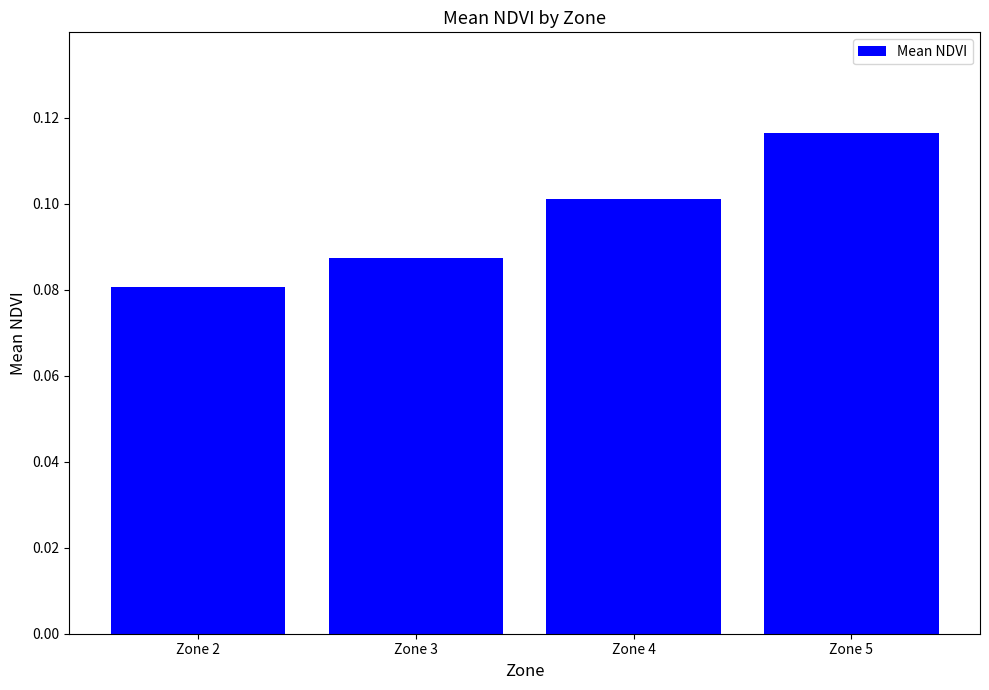

The value at Zone 5 is 0.1. True or false?

True